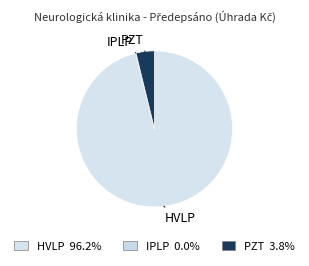

How many segments does this pie chart have?

3